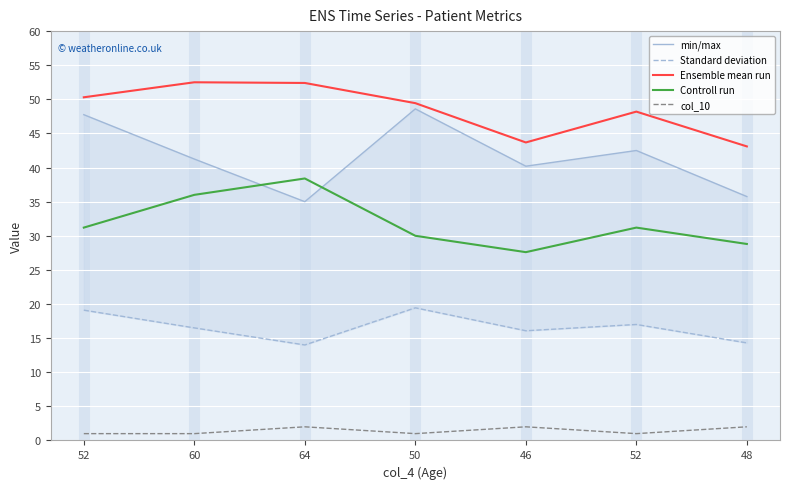

In min/max, how many points are higher than both neighbors (excluding endpoints)?

2